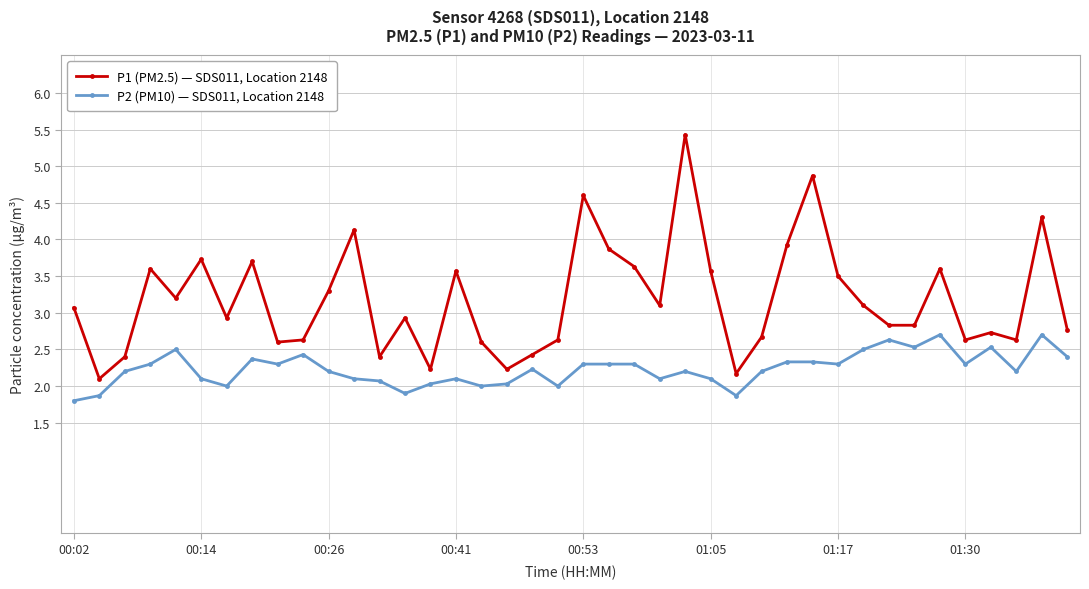

Which series has the largest range (max minus min)?

P1 (PM2.5) — SDS011, Location 2148